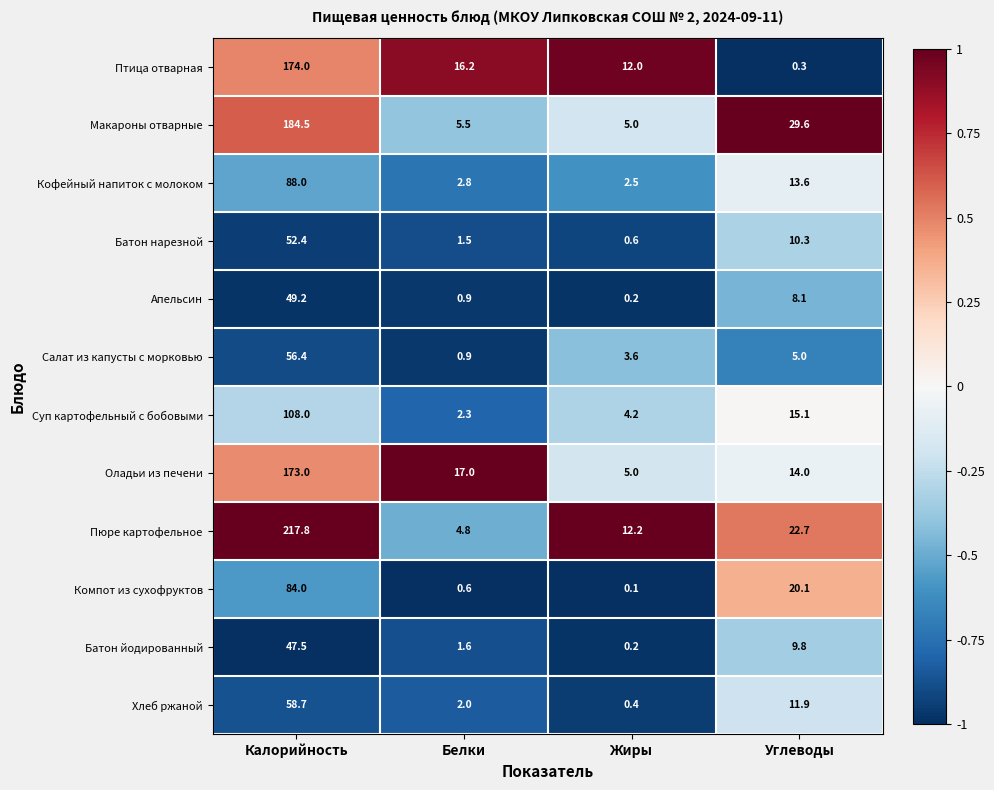

The Пюре картофельное series shows 2.8 at Белки. True or false?

False